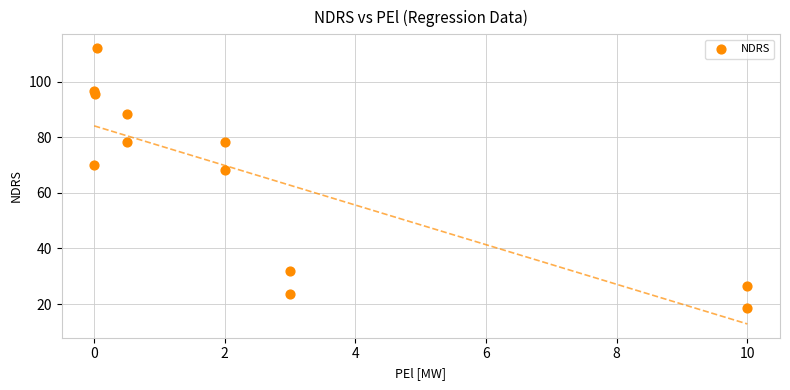

What Y value in the scatter plot is closest to 65?

68.2